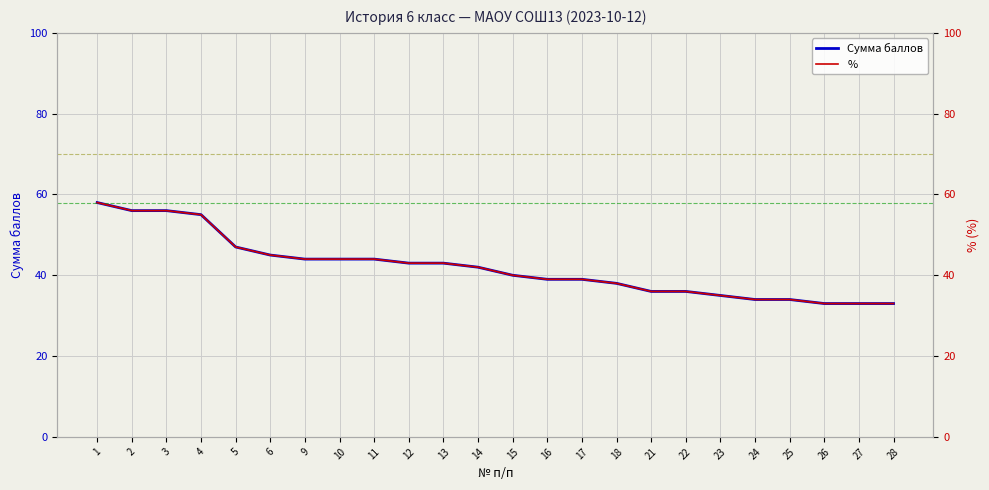

How many distinct data groups are displayed?

2